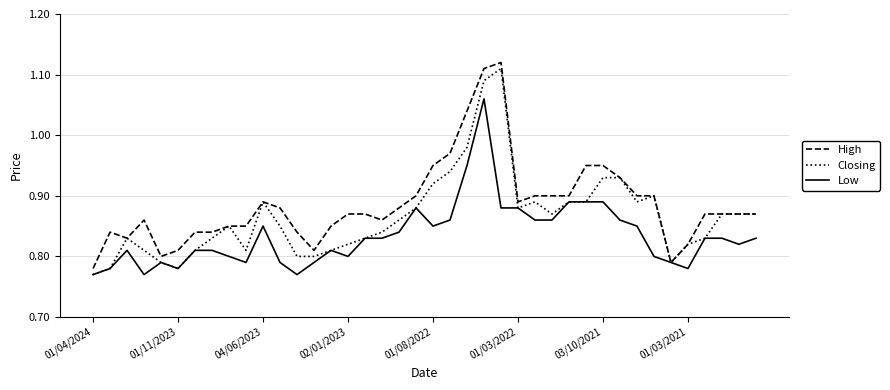

Which series has the largest total across all categories?

High